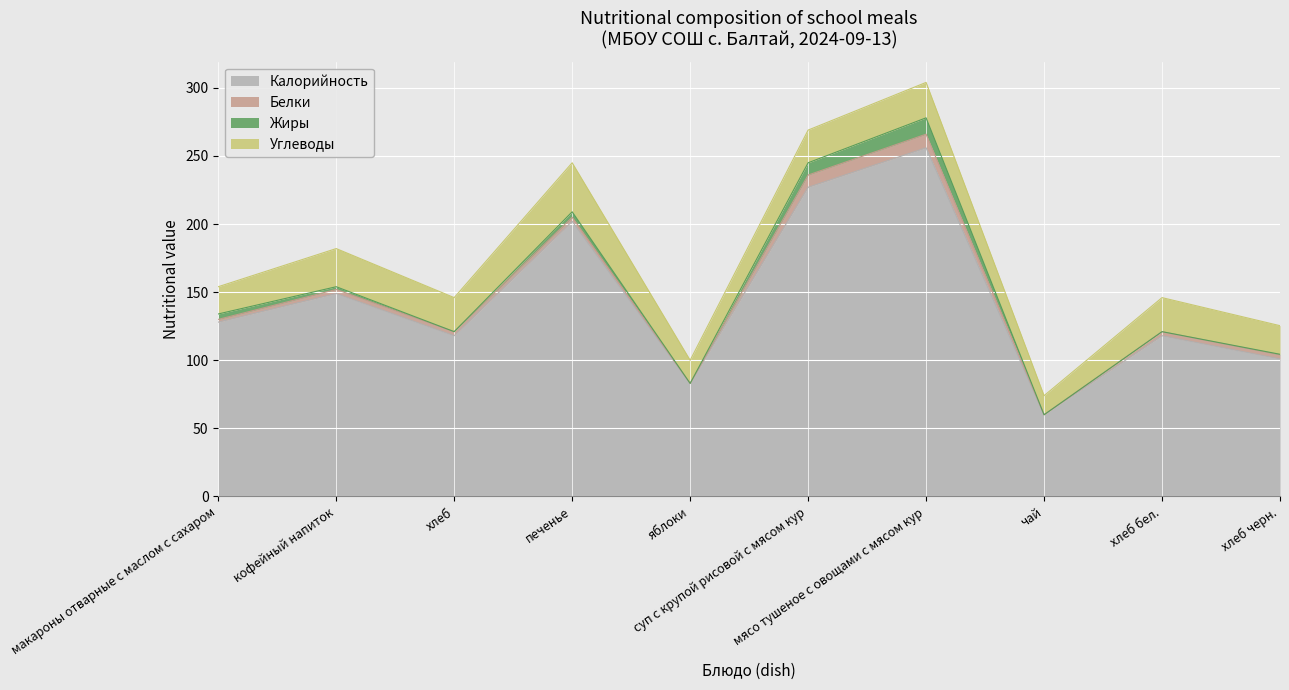

At which category does Белки reach its first local peak?

мясо тушеное с овощами с мясом кур